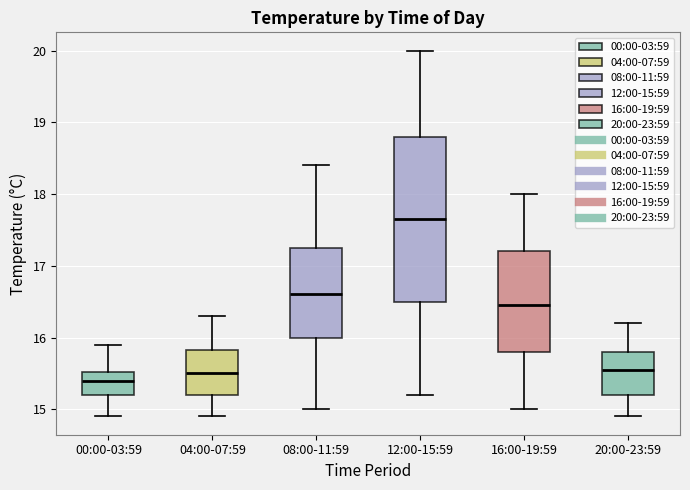

Reading left to right, read every box against the y-axis: the position of its median line, the range the box covers, and the ends of its whiskers. The values are not printed on the chart, so give them approximately, as read against the axis.

00:00-03:59: median 15.4, box 15.2 to 15.5, whiskers 14.9 to 15.9
04:00-07:59: median 15.5, box 15.2 to 15.8, whiskers 14.9 to 16.3
08:00-11:59: median 16.6, box 16.0 to 17.3, whiskers 15.0 to 18.4
12:00-15:59: median 17.7, box 16.5 to 18.8, whiskers 15.2 to 20.0
16:00-19:59: median 16.5, box 15.8 to 17.2, whiskers 15.0 to 18.0
20:00-23:59: median 15.6, box 15.2 to 15.8, whiskers 14.9 to 16.2